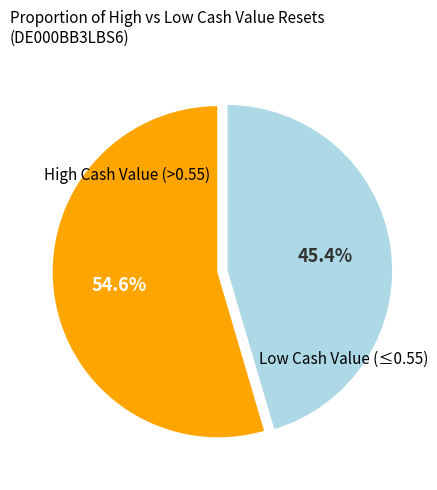

Is there a majority slice in this chart?

Yes